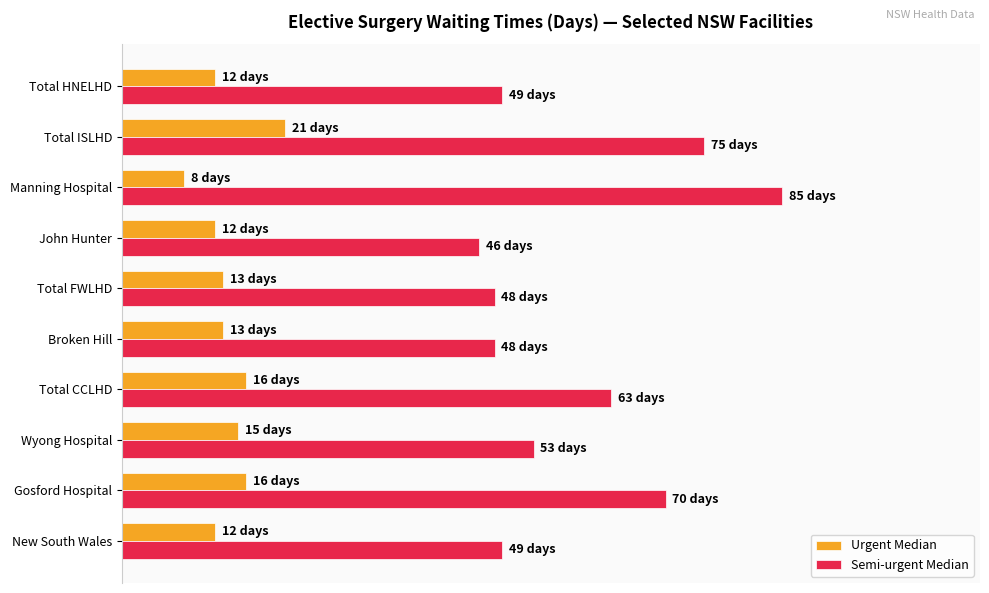

What are all the series names shown in the legend?

Urgent Median, Semi-urgent Median